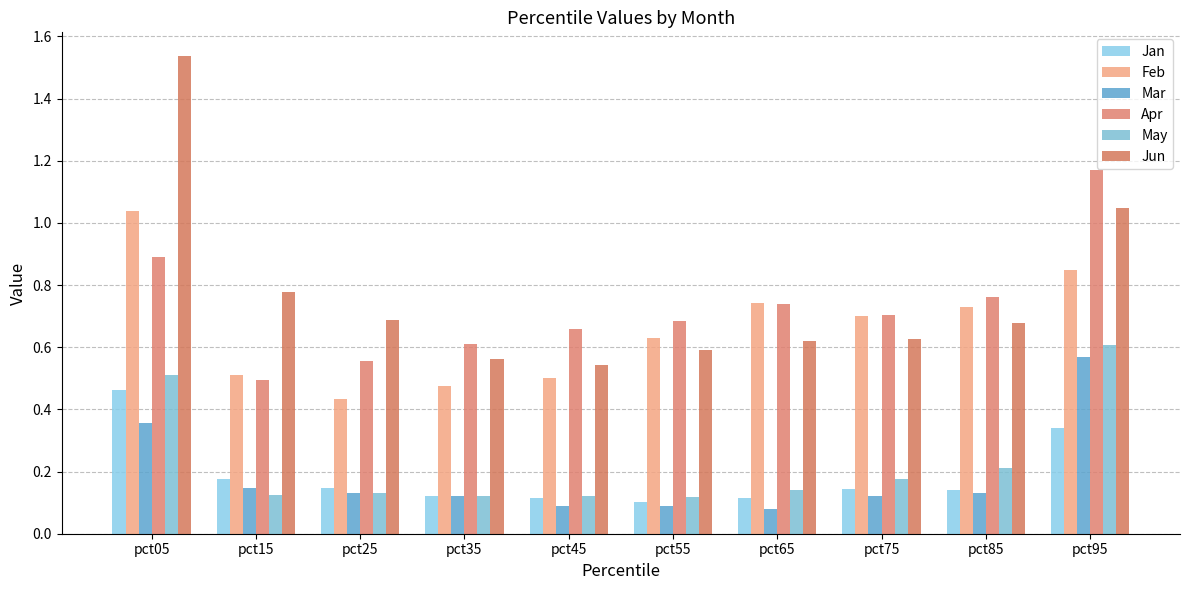

True or false: Feb has a value of 0.7 at pct65.

True